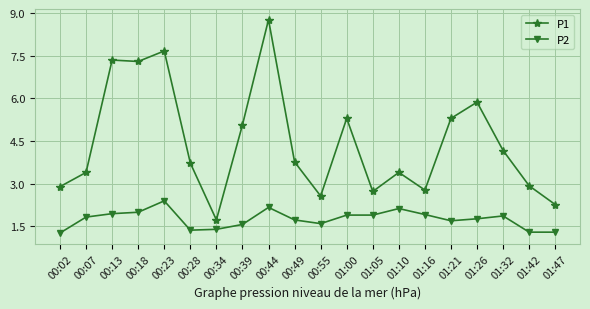

What is the smallest value displayed?

1.3